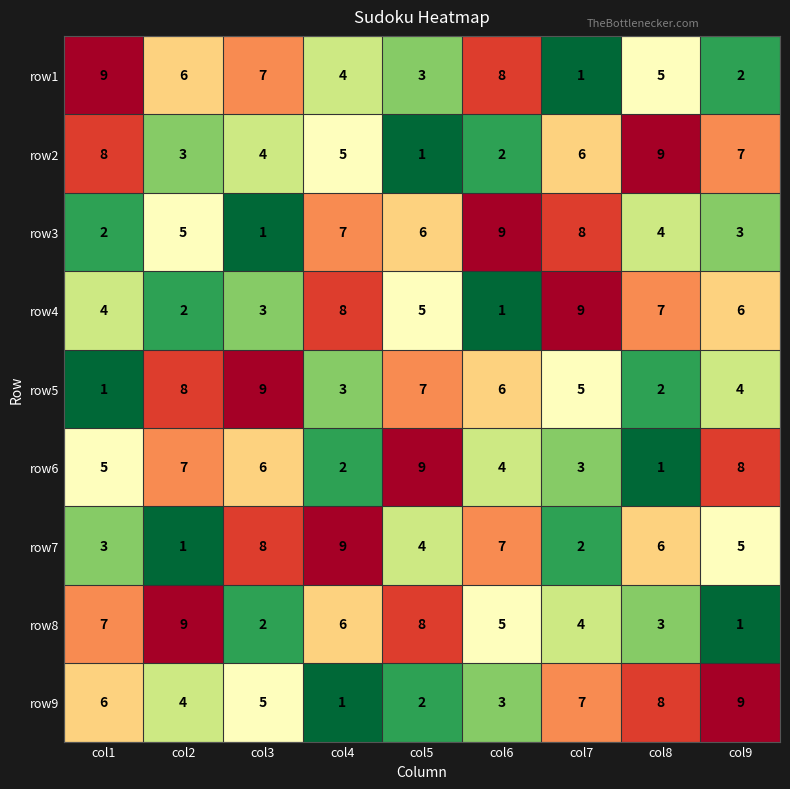

At col2, list the series in order from largest to smallest.

row8, row5, row6, row1, row3, row9, row2, row4, row7